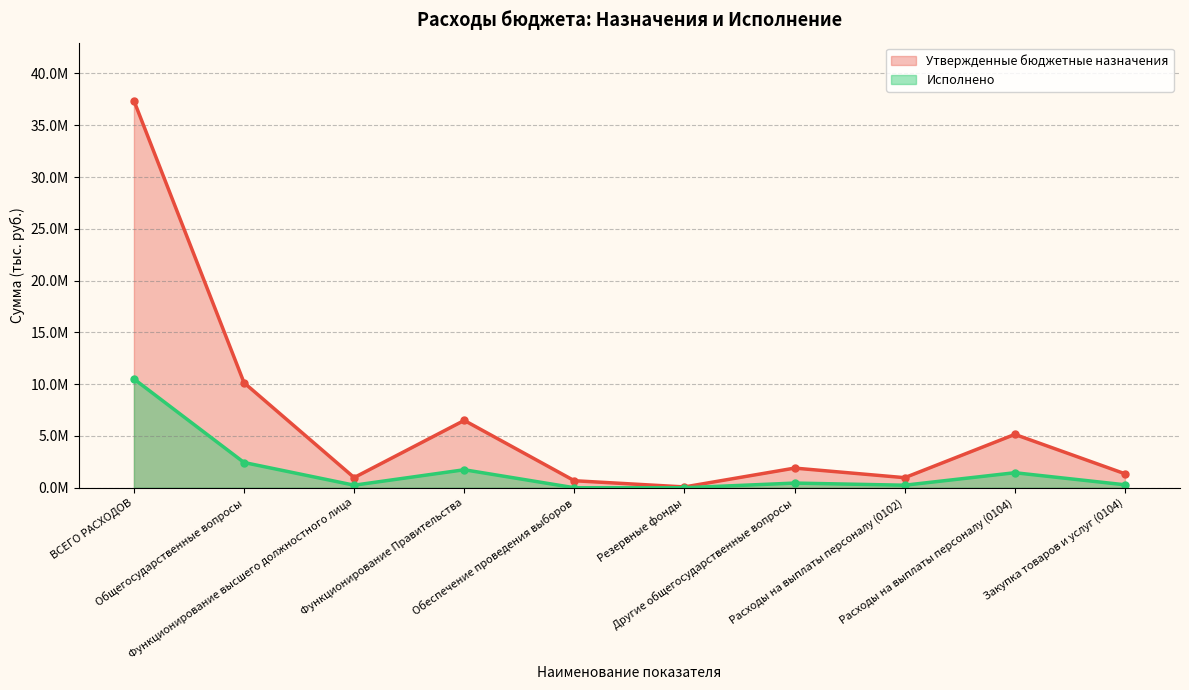

What is the sum of all Утвержденные бюджетные назначения values?

65127009.4